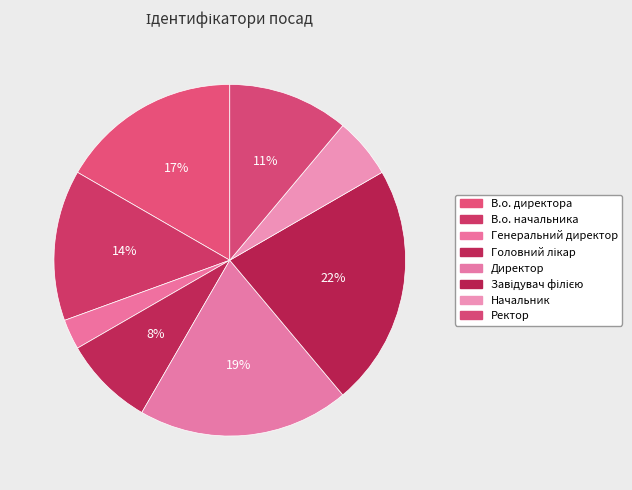

To the nearest percent, what is the difference between the largest and smallest slice percentages?

19%